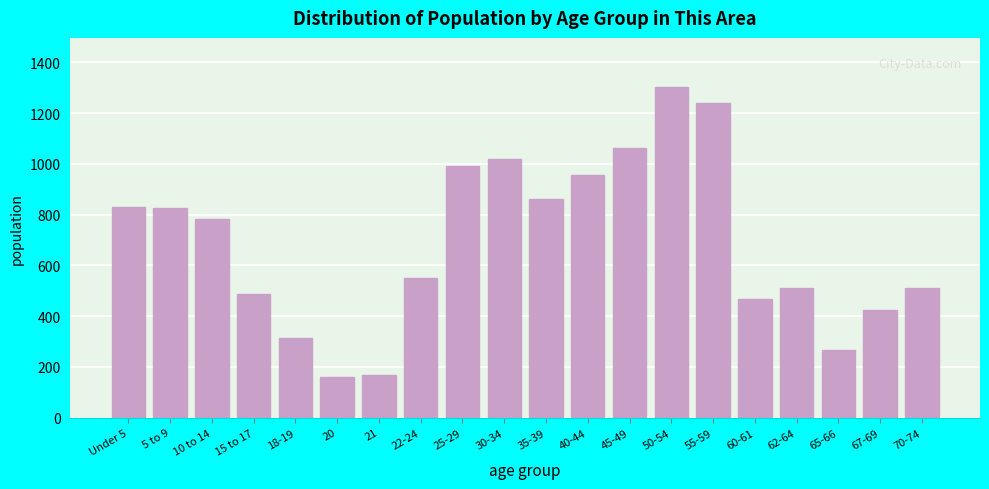

What is the value of the 14th bar from the left?

1301